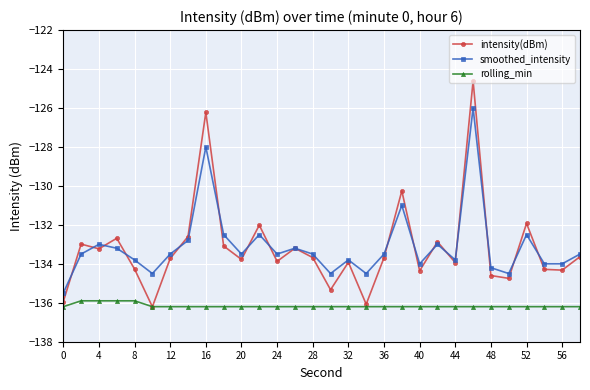

What is the smallest value displayed?

-136.2